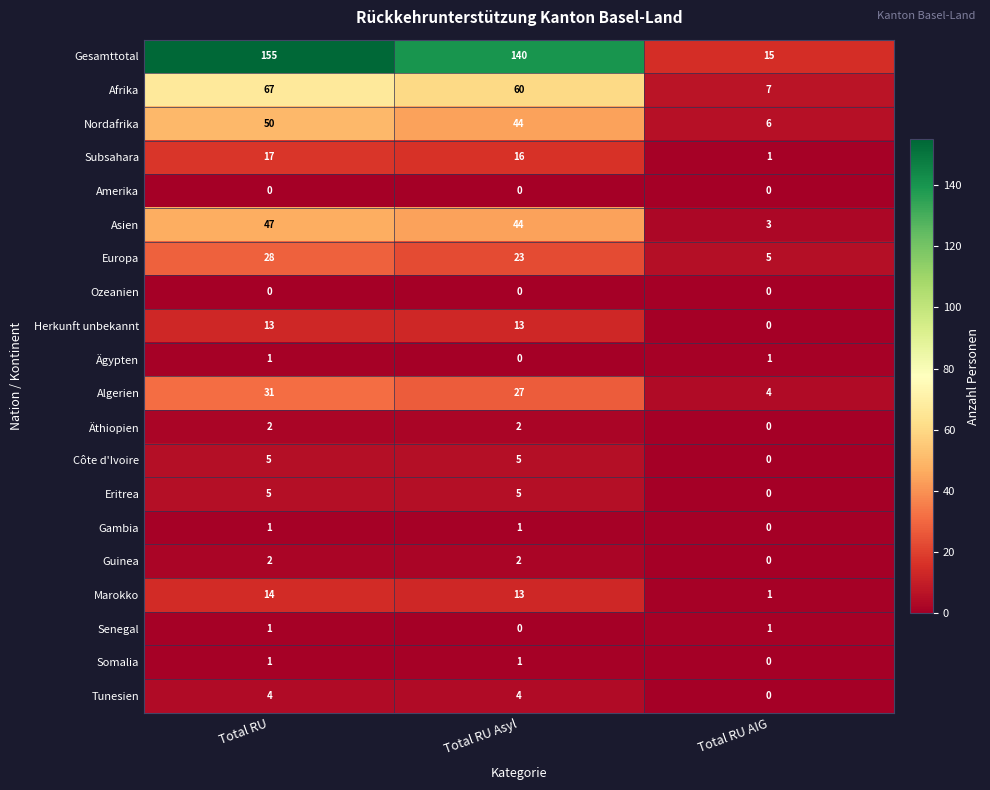

Is the value of Herkunft unbekannt at Total RU AIG greater than the value of Algerien at Total RU Asyl?

No